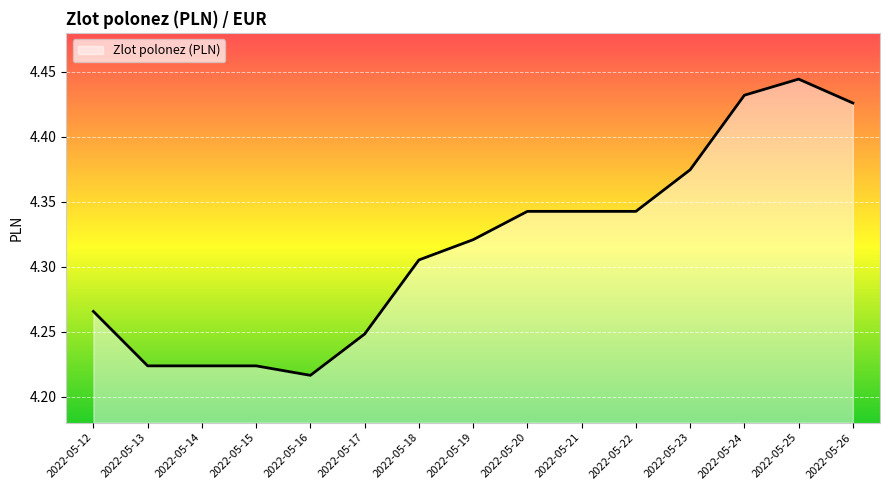

How many distinct data groups are displayed?

1